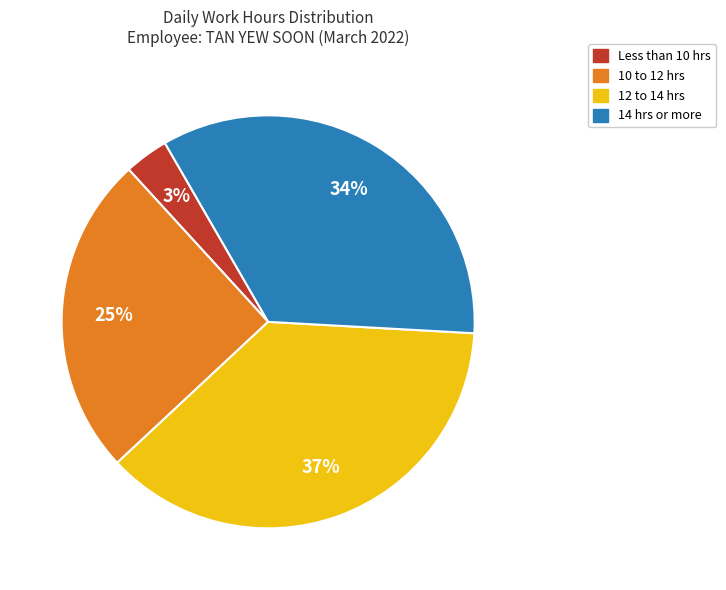

Is there any slice that represents more than half of the pie?

No